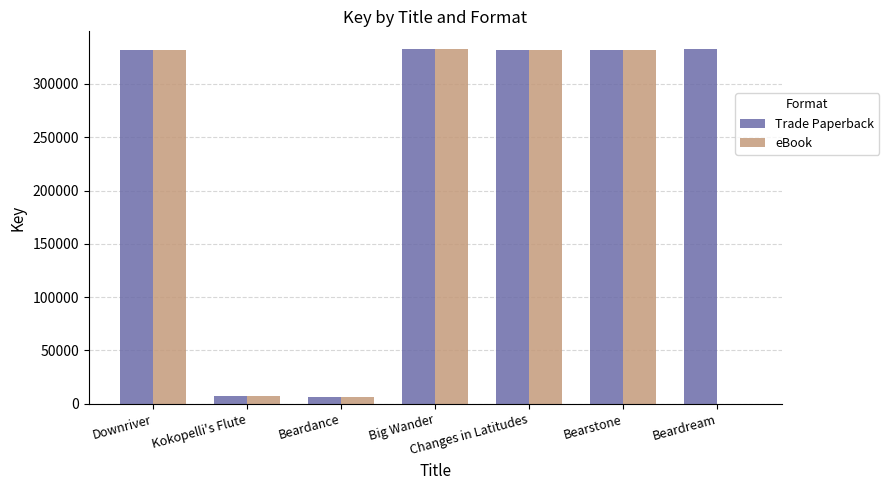

What is the approximate value of eBook at Downriver?

332314